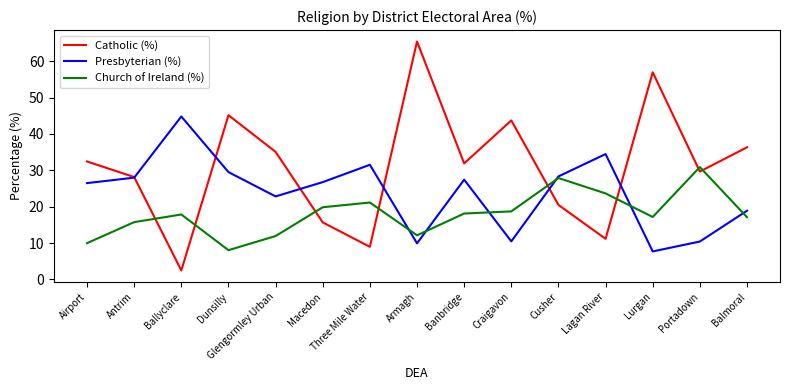

What is the maximum value shown in the chart?

65.4